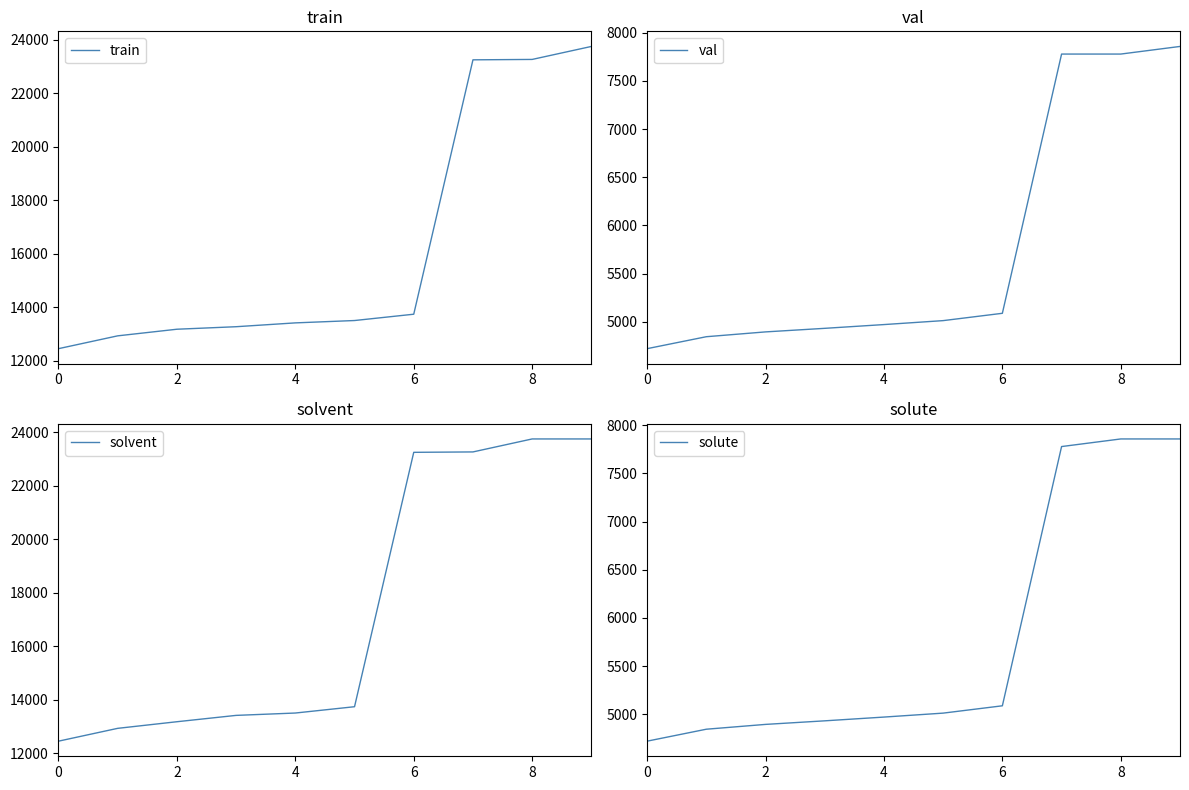

True or false: val has more than 1 interior local peaks.

False